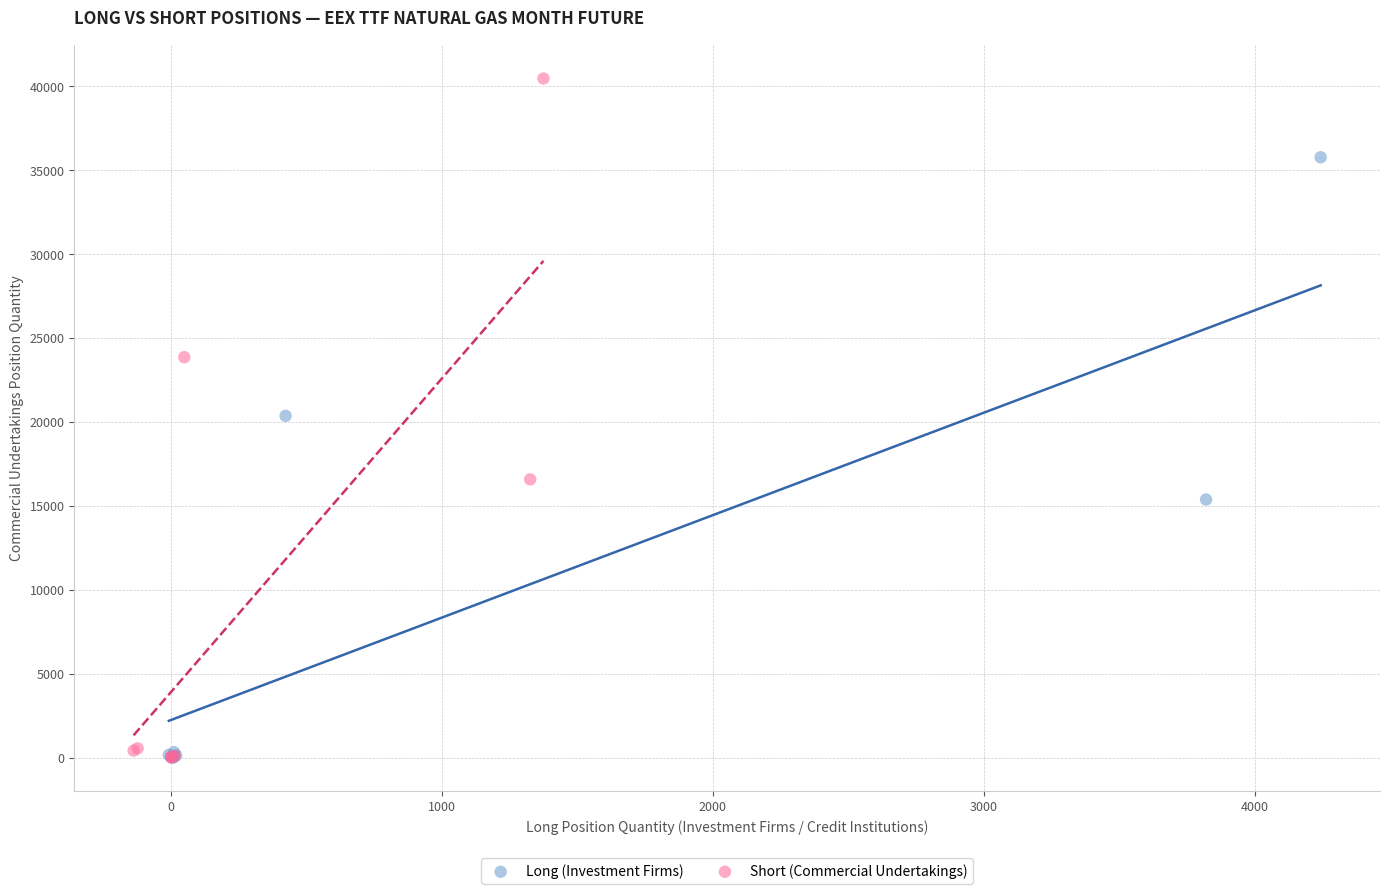

Which series has the largest Y range (max minus min)?

Short (Commercial Undertakings)